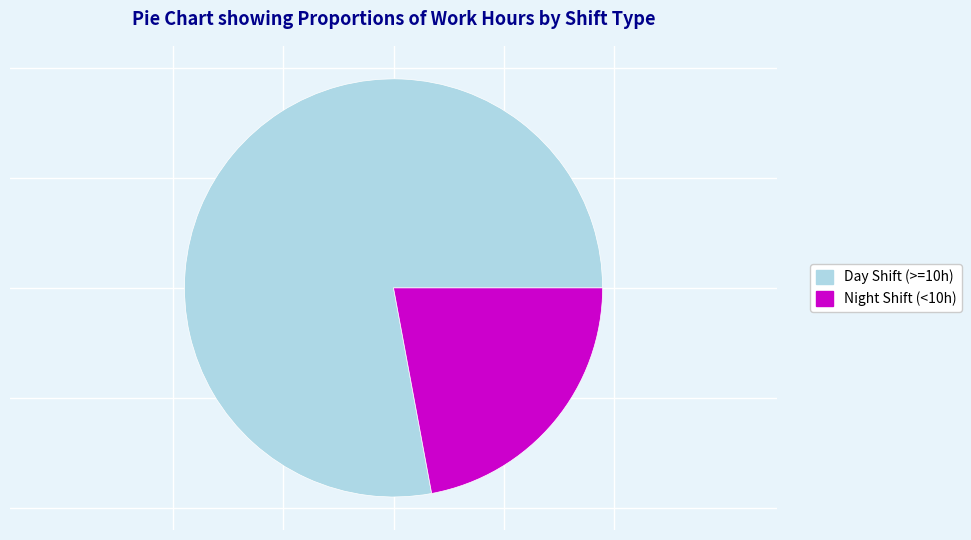

Approximately how many times larger is the value at Day Shift (>=10h) compared to Night Shift (<10h)?

3.5